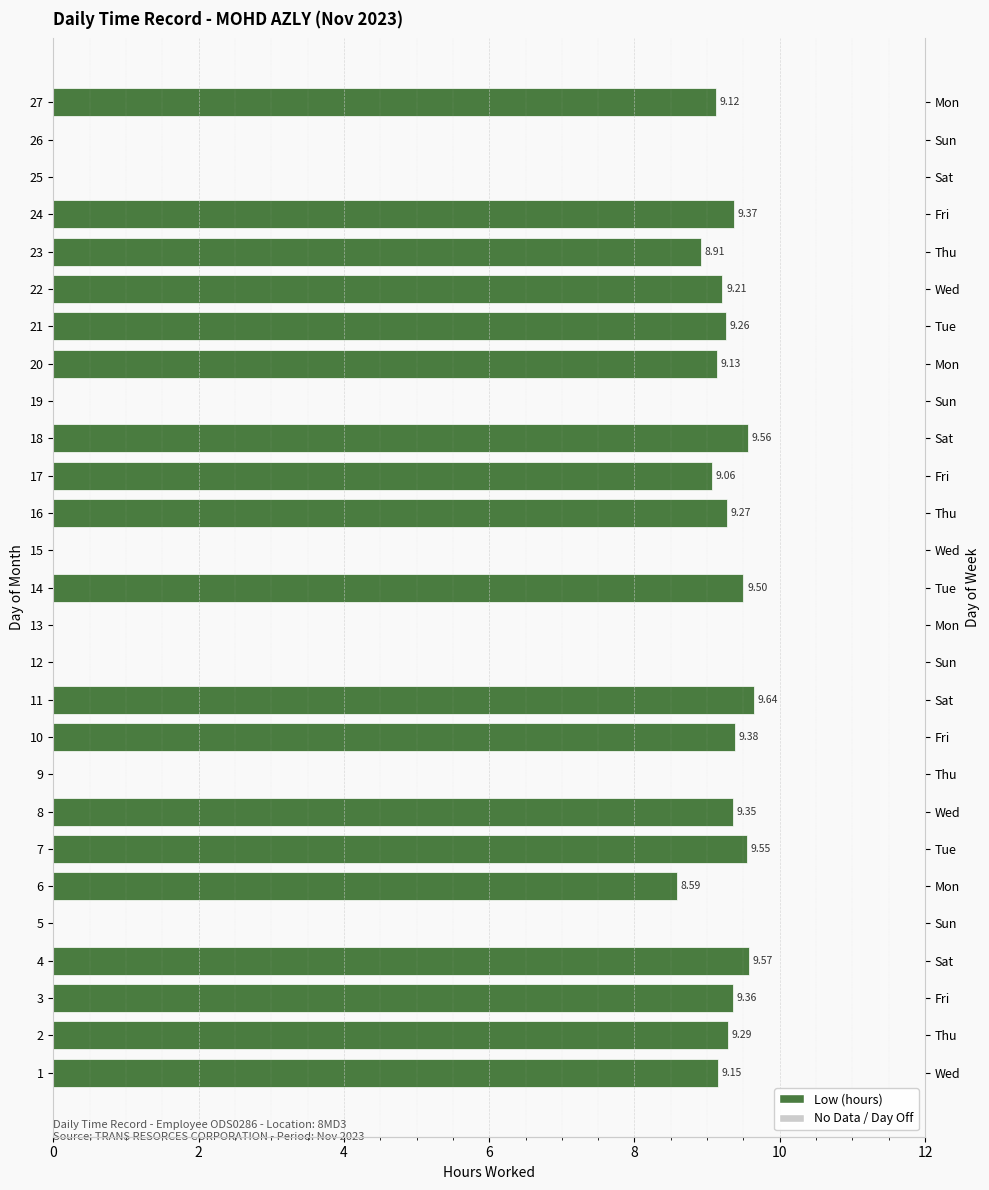

What is the average value?

6.5